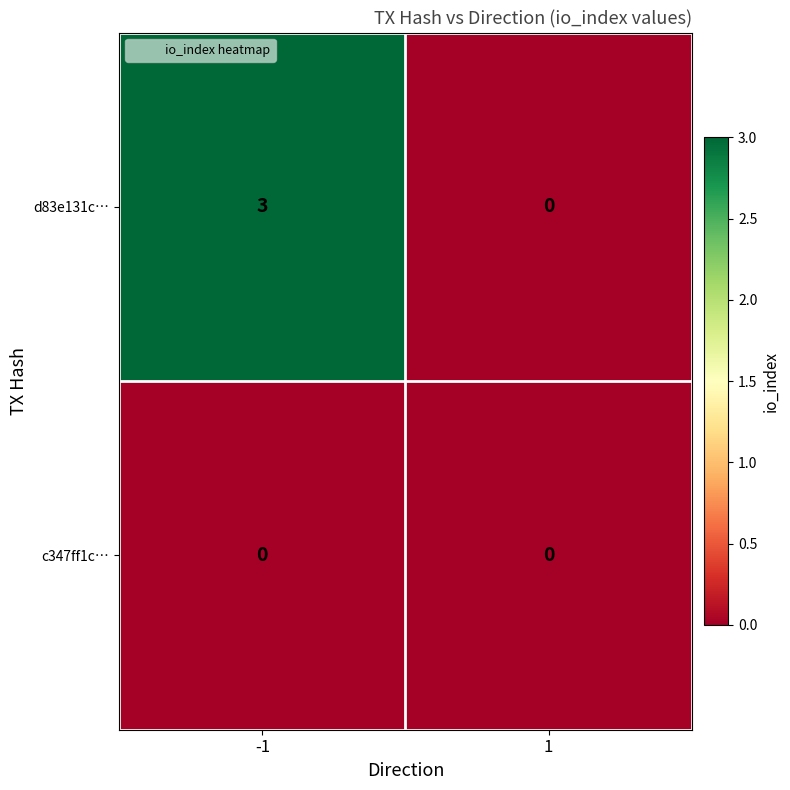

Which series has the largest total across all categories?

d83e131c…